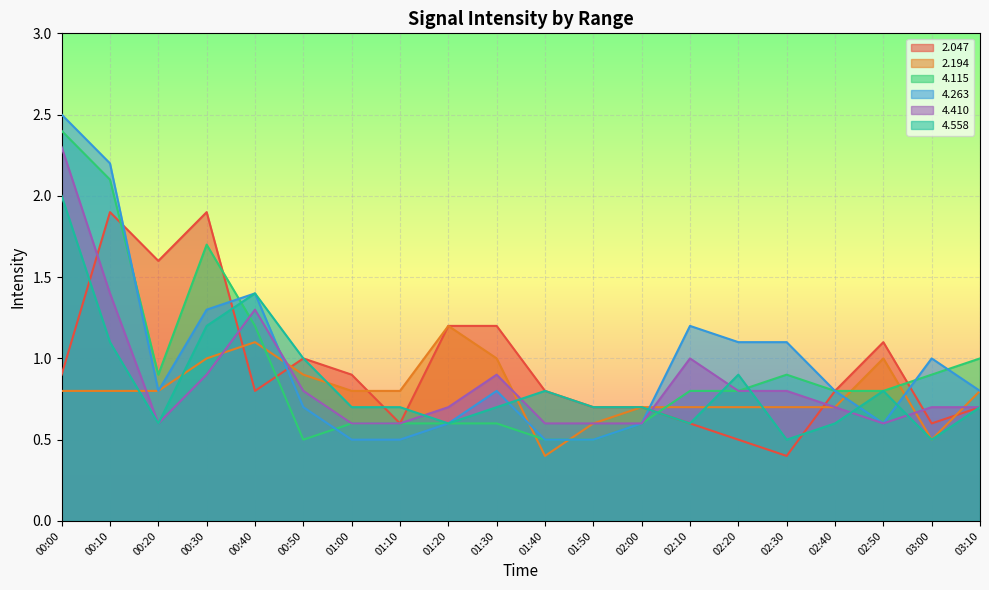

Which series has the widest spread of values?

4.263